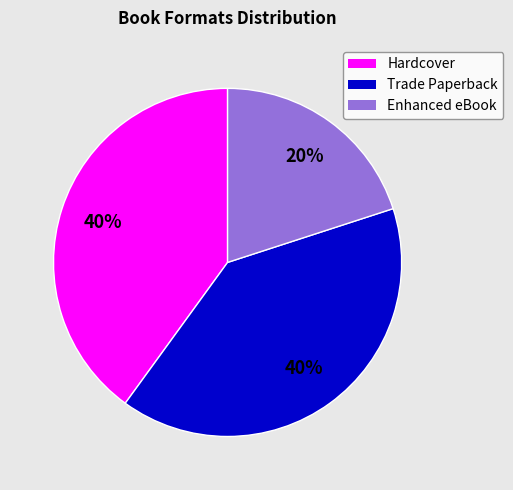

Is it true that Hardcover is 52% of the pie?

False